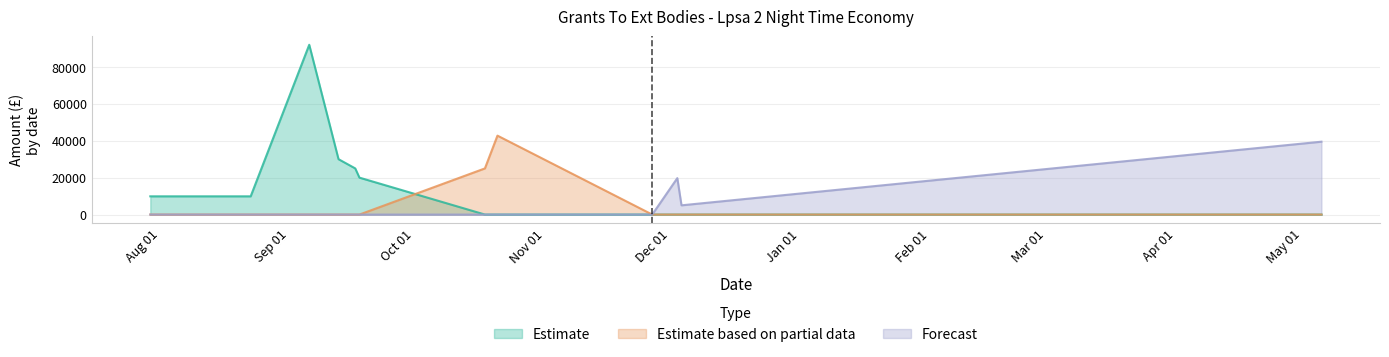

Between 2010-08-03 and 2010-09-22, which series saw the biggest shift?

Estimate